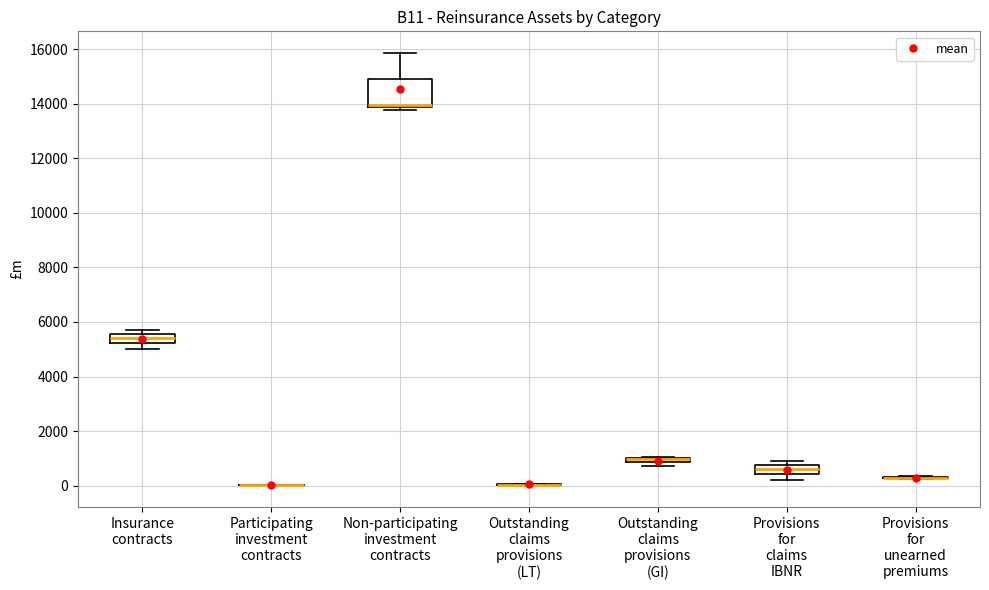

Comparing the boxes themselves (not the whiskers), which one is the tallest?

Non-participating investment contracts